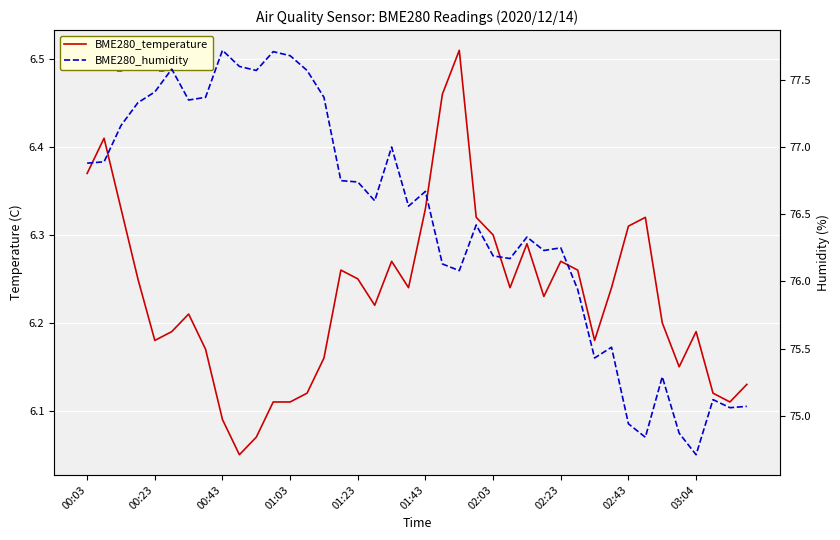

In BME280_temperature, how many points are higher than both neighbors (excluding endpoints)?

9